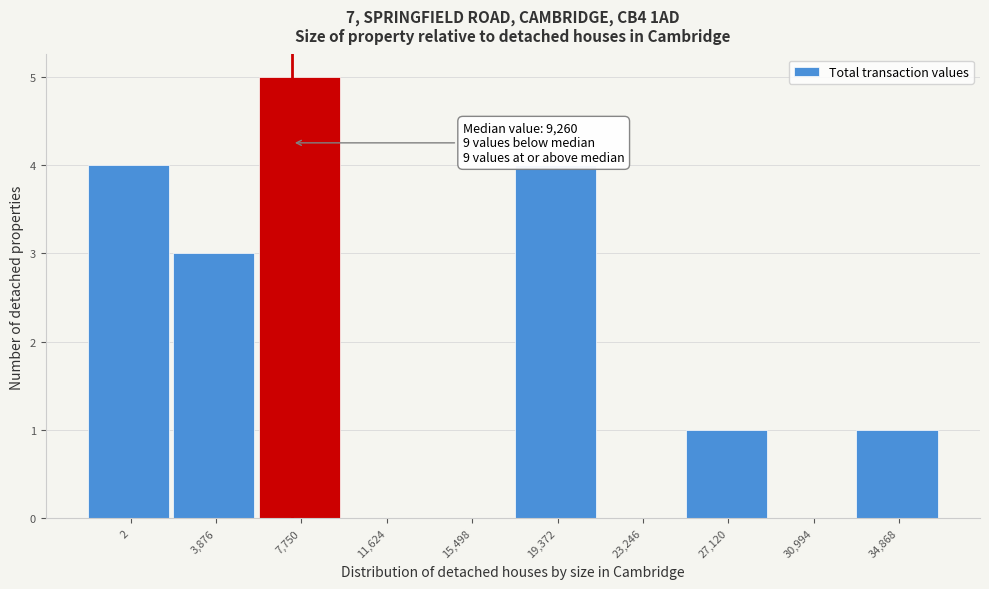

Reading left to right, transcribe all the data shown in this chart.

2=4	3,876=3	7,750=5	11,624=0	15,498=0	19,372=4	23,246=0	27,120=1	30,994=0	34,868=1